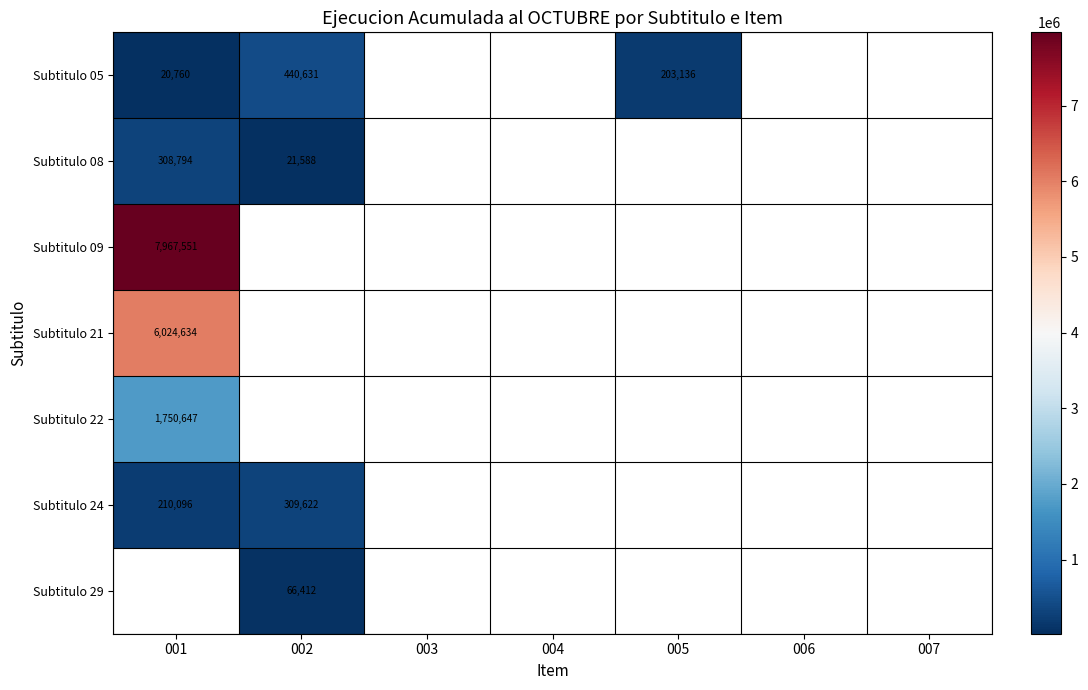

How many categories are shown in the chart?

7